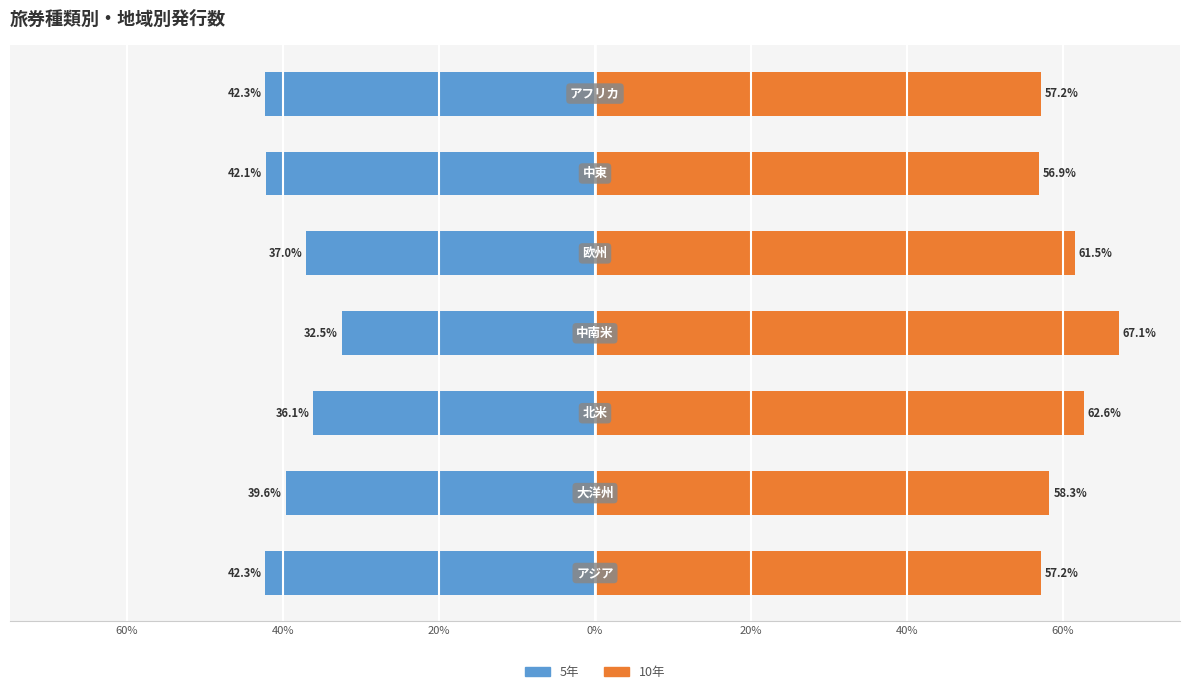

What is the sum of all 10年 values?

420.8